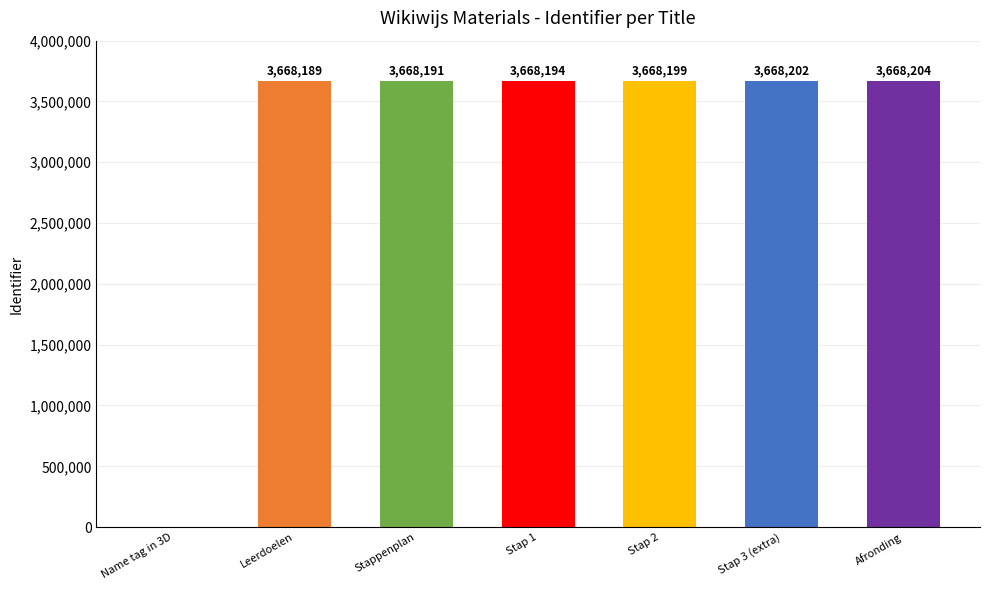

Which has a higher value, Stappenplan or Leerdoelen?

Stappenplan